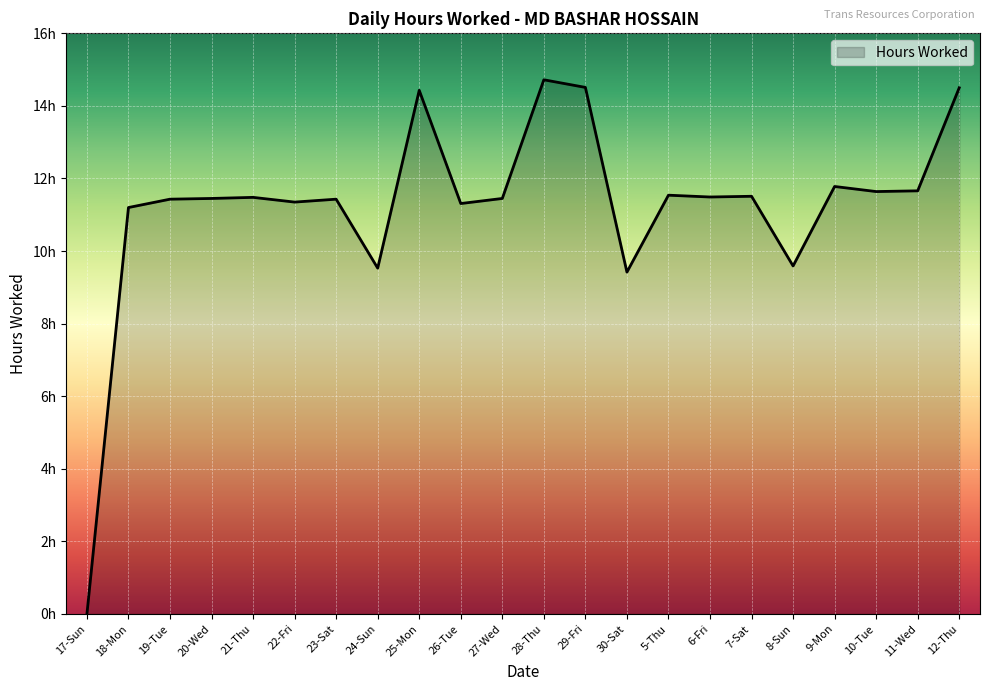

Does the chart have visible grid lines?

Yes